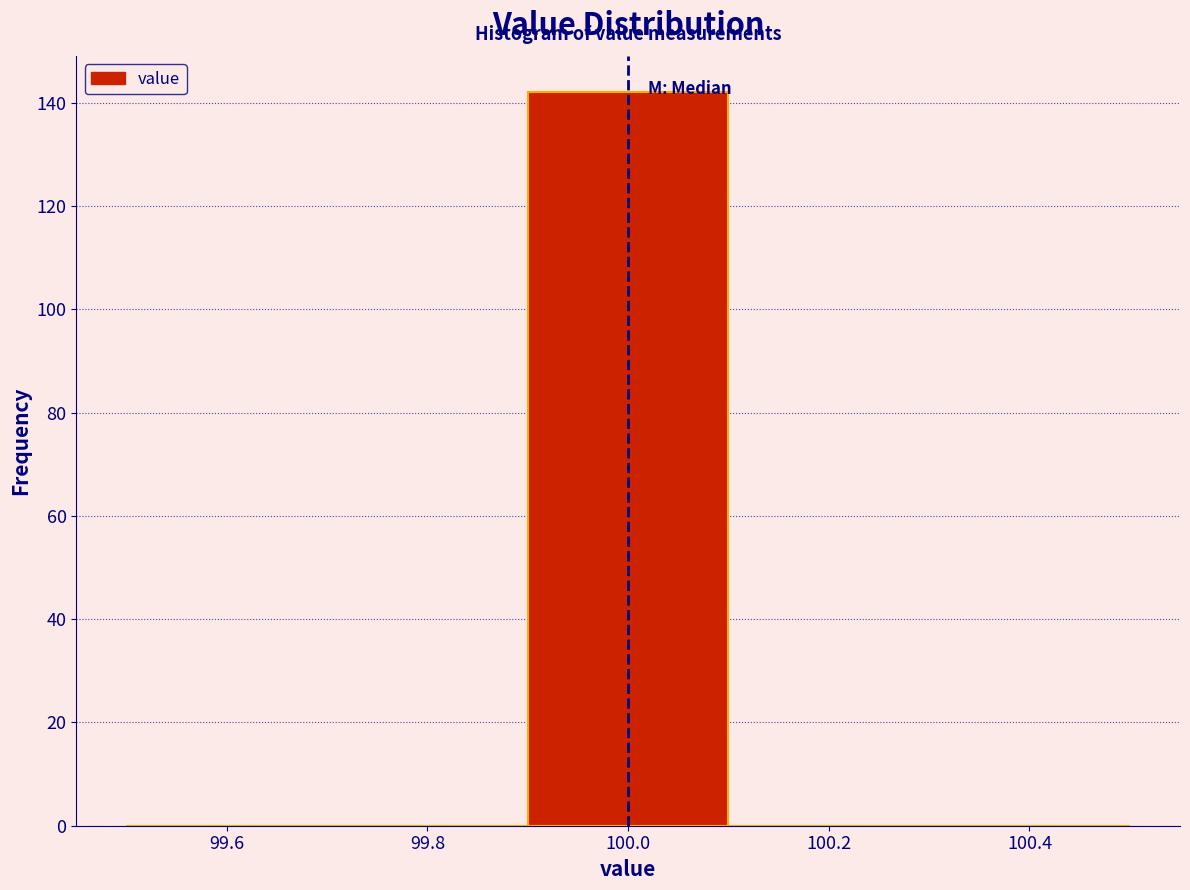

What is the height of the bar covering 99.9 to 100.1 on the x-axis? The values are not printed on the chart, so give them approximately, as read against the axis.

142